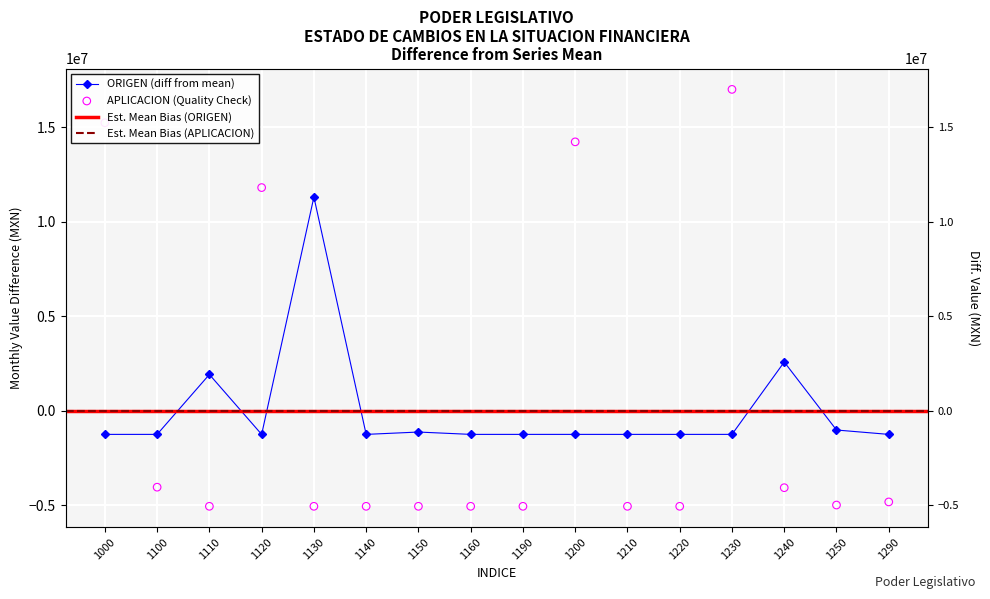

Which series has the largest Y range (max minus min)?

APLICACION